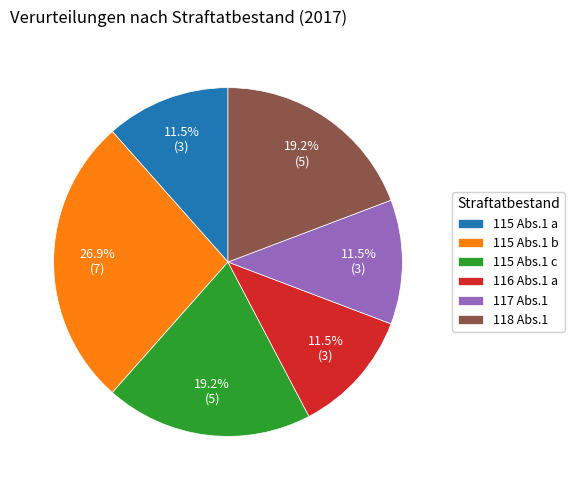

Count the number of slices in the pie.

6